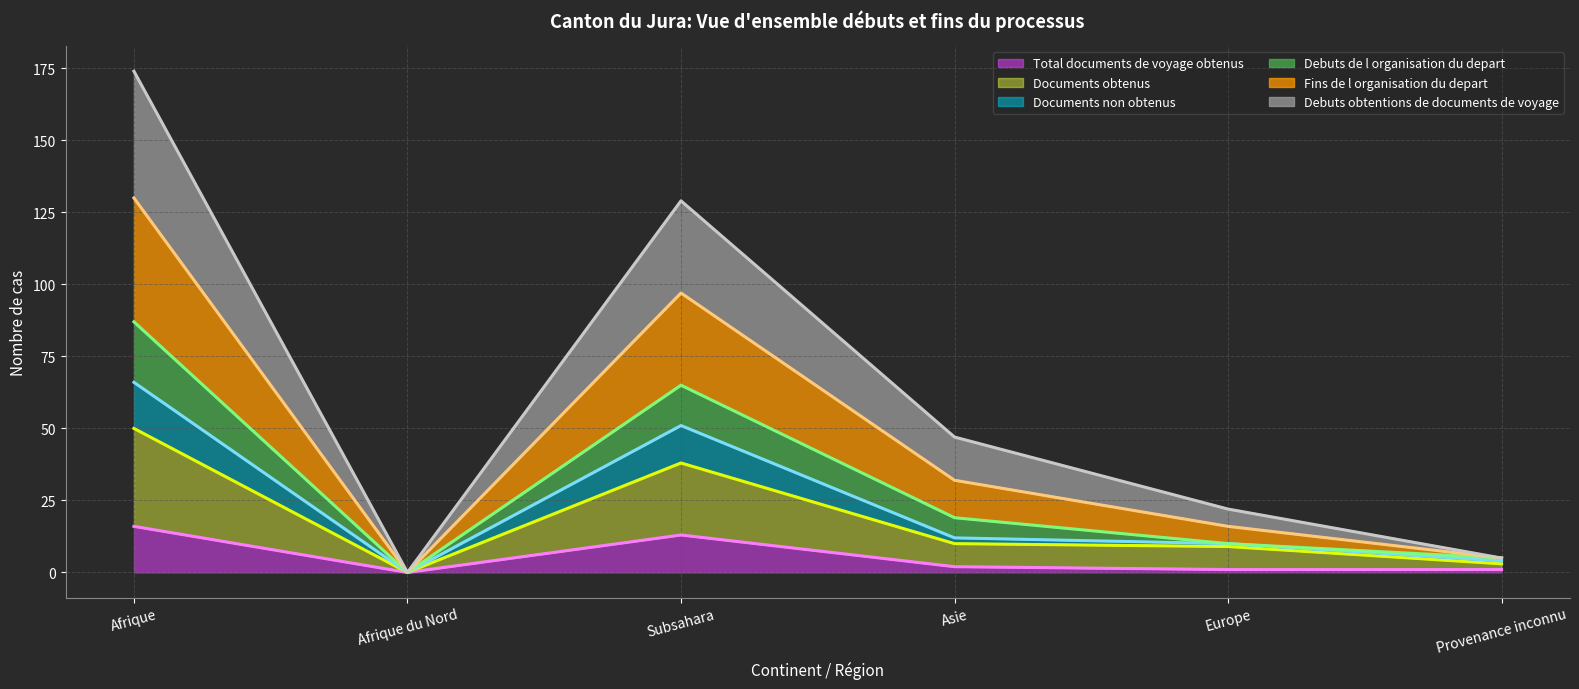

Between Afrique du Nord and Provenance inconnu, which is larger?

Provenance inconnu